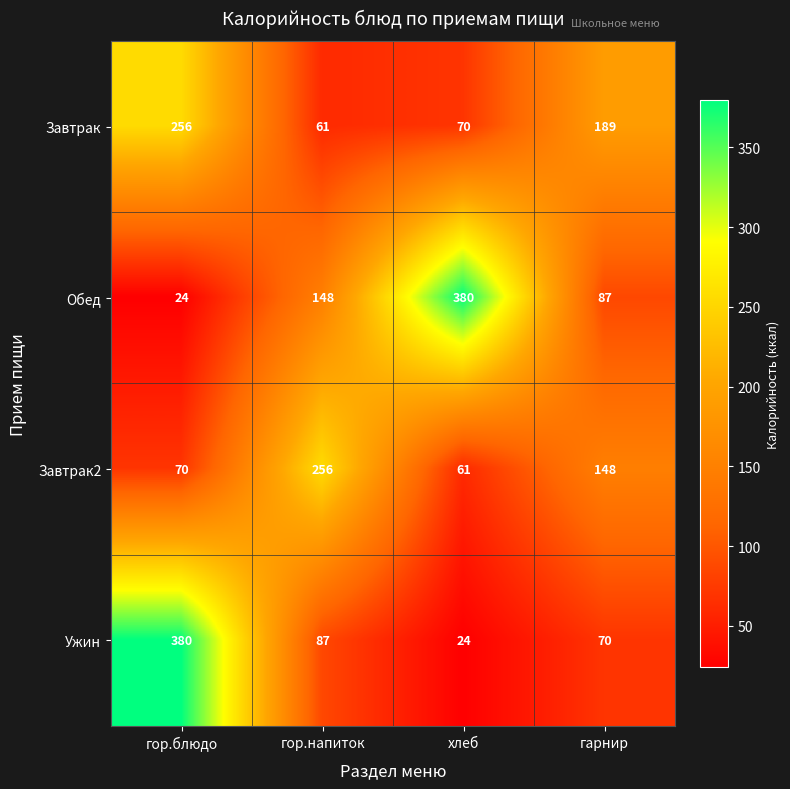

The value of Завтрак2 at гарнир is 148. True or false?

True